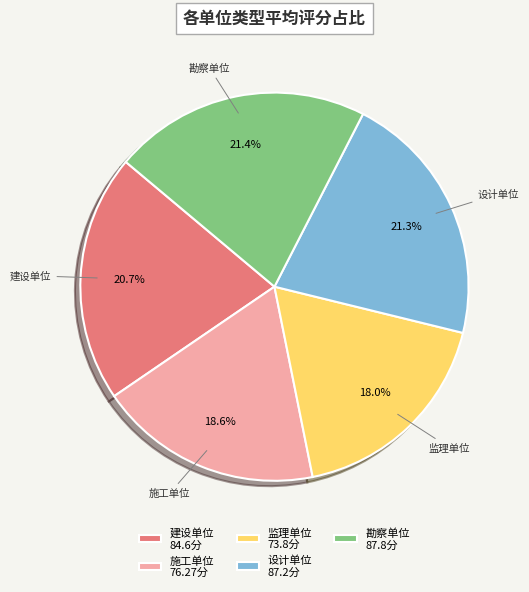

To the nearest percent, what is the average slice percentage?

20%